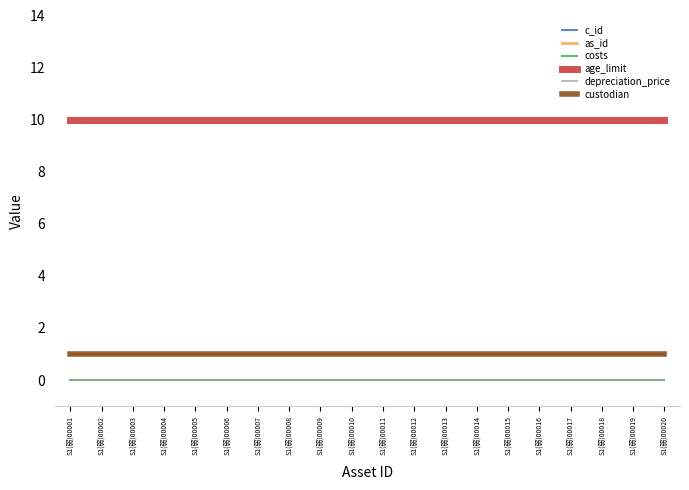

Does the chart display data point markers on the line(s)?

No